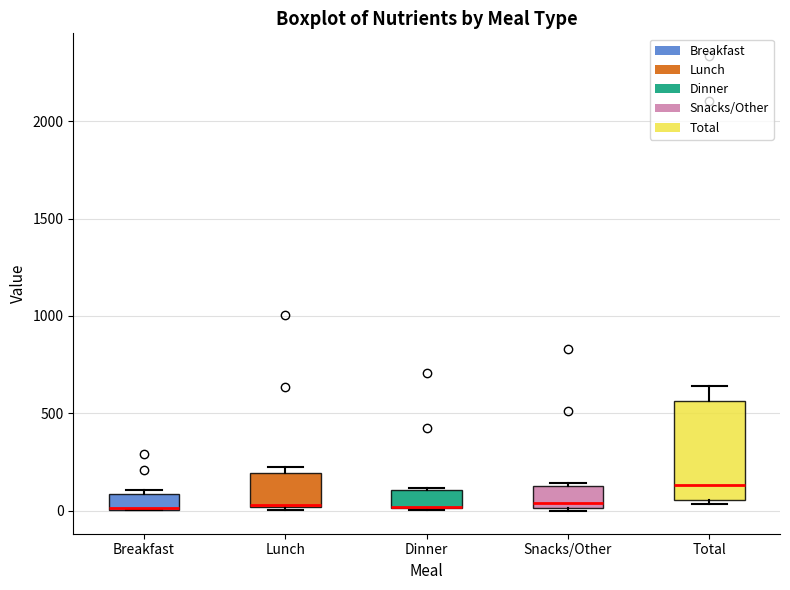

Reading left to right, transcribe this box plot: for each box, give where its median line is, the range the box spans, and where its two whiskers end, as read against the y-axis. The values are not printed on the chart, so give them approximately, as read against the axis.

Breakfast: median 0 (drawn on the box's lower edge), box 0 to 100, whiskers 0 to 100 (just above the box's upper edge)
Lunch: median 50 (drawn on the box's lower edge), box 0 to 200, whiskers 0 (just below the box's lower edge) to 250
Dinner: median 0 (drawn on the box's lower edge), box 0 to 100, whiskers 0 to 100
Snacks/Other: median 50, box 0 to 150, whiskers 0 (just below the box's lower edge) to 150 (just above the box's upper edge)
Total: median 150, box 50 to 550, whiskers 50 (just below the box's lower edge) to 650